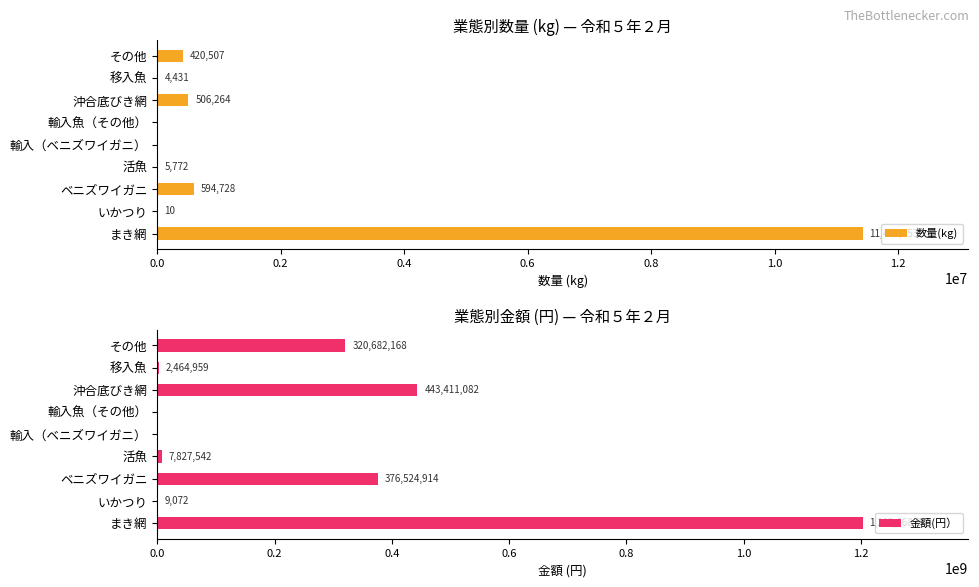

What is the maximum value for 金額(円）?

1202668664